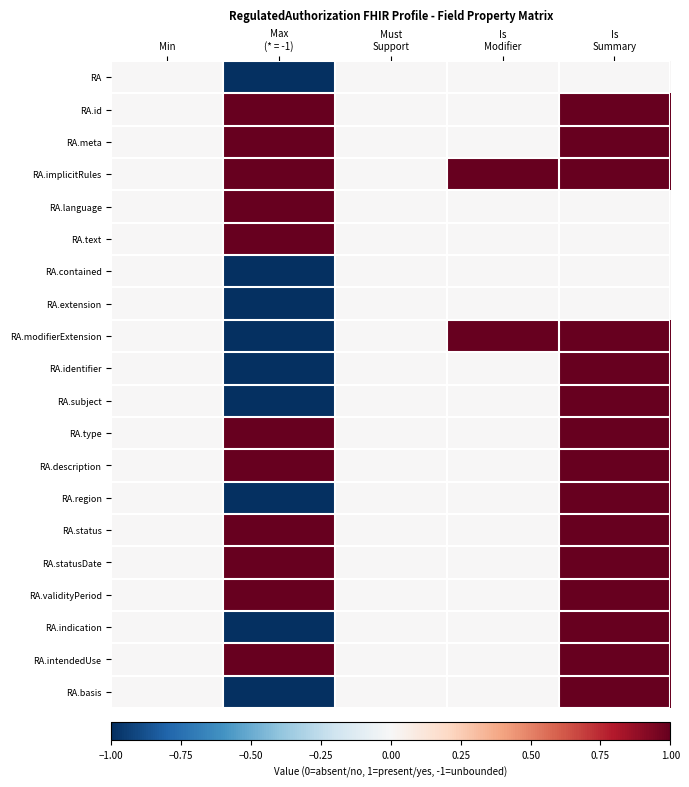

Reading left to right, transcribe all the data shown in this chart.

RA: Min=0	Max
(* = -1)=-1	Must
Support=0	Is
Modifier=0	Is
Summary=0
RA.id: Min=0	Max
(* = -1)=1	Must
Support=0	Is
Modifier=0	Is
Summary=1
RA.meta: Min=0	Max
(* = -1)=1	Must
Support=0	Is
Modifier=0	Is
Summary=1
RA.implicitRules: Min=0	Max
(* = -1)=1	Must
Support=0	Is
Modifier=1	Is
Summary=1
RA.language: Min=0	Max
(* = -1)=1	Must
Support=0	Is
Modifier=0	Is
Summary=0
RA.text: Min=0	Max
(* = -1)=1	Must
Support=0	Is
Modifier=0	Is
Summary=0
RA.contained: Min=0	Max
(* = -1)=-1	Must
Support=0	Is
Modifier=0	Is
Summary=0
RA.extension: Min=0	Max
(* = -1)=-1	Must
Support=0	Is
Modifier=0	Is
Summary=0
RA.modifierExtension: Min=0	Max
(* = -1)=-1	Must
Support=0	Is
Modifier=1	Is
Summary=1
RA.identifier: Min=0	Max
(* = -1)=-1	Must
Support=0	Is
Modifier=0	Is
Summary=1
RA.subject: Min=0	Max
(* = -1)=-1	Must
Support=0	Is
Modifier=0	Is
Summary=1
RA.type: Min=0	Max
(* = -1)=1	Must
Support=0	Is
Modifier=0	Is
Summary=1
RA.description: Min=0	Max
(* = -1)=1	Must
Support=0	Is
Modifier=0	Is
Summary=1
RA.region: Min=0	Max
(* = -1)=-1	Must
Support=0	Is
Modifier=0	Is
Summary=1
RA.status: Min=0	Max
(* = -1)=1	Must
Support=0	Is
Modifier=0	Is
Summary=1
RA.statusDate: Min=0	Max
(* = -1)=1	Must
Support=0	Is
Modifier=0	Is
Summary=1
RA.validityPeriod: Min=0	Max
(* = -1)=1	Must
Support=0	Is
Modifier=0	Is
Summary=1
RA.indication: Min=0	Max
(* = -1)=-1	Must
Support=0	Is
Modifier=0	Is
Summary=1
RA.intendedUse: Min=0	Max
(* = -1)=1	Must
Support=0	Is
Modifier=0	Is
Summary=1
RA.basis: Min=0	Max
(* = -1)=-1	Must
Support=0	Is
Modifier=0	Is
Summary=1